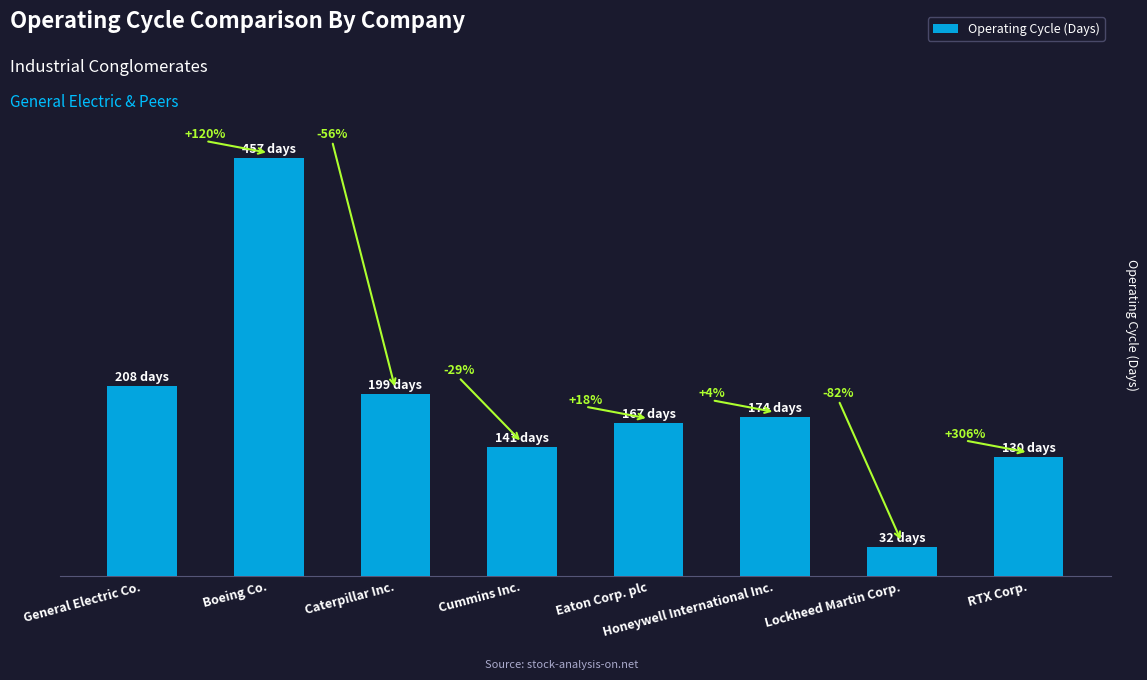

Does the chart contain any negative values?

No